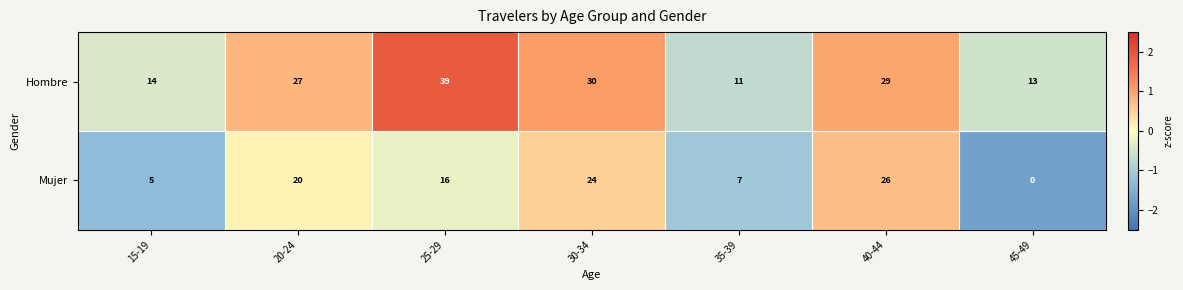

At how many categories does at least one series exceed 1?

7